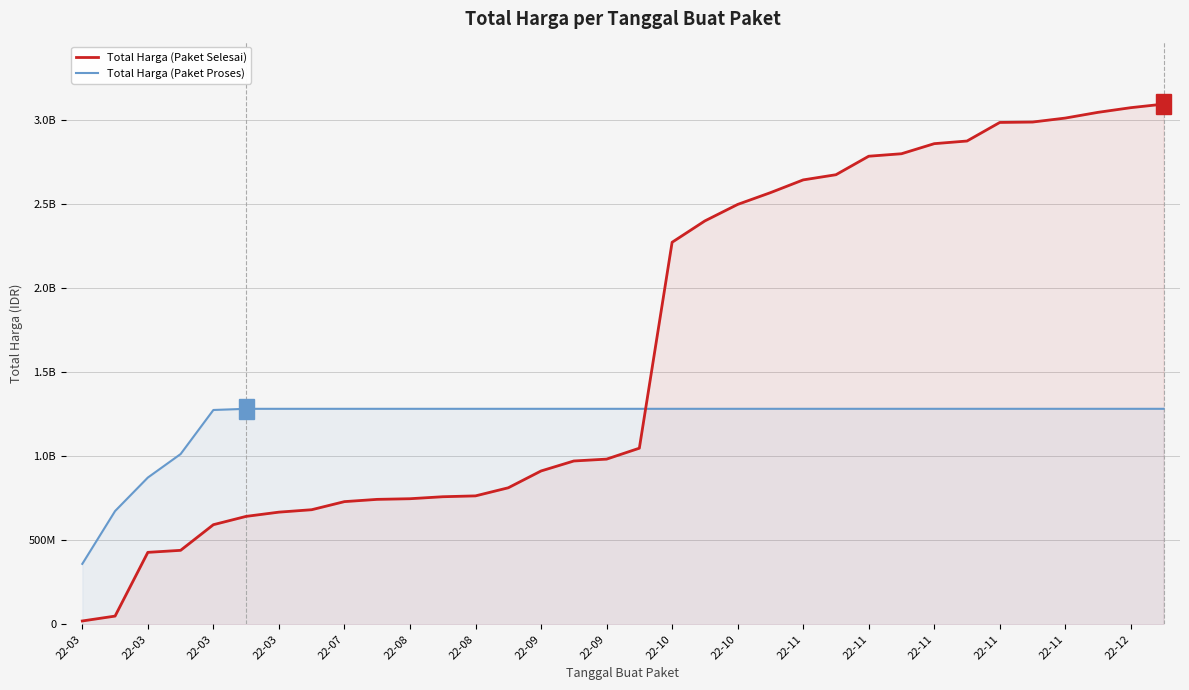

At how many categories does at least one series exceed 2381827769?

15